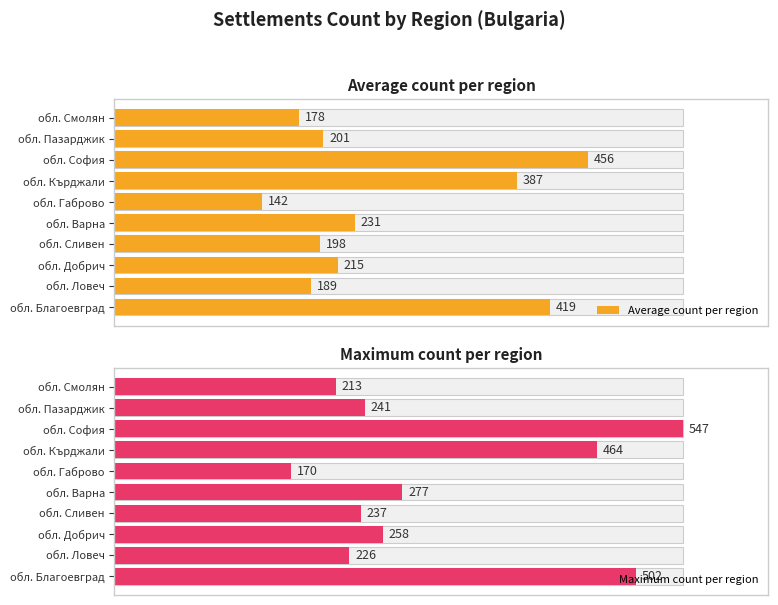

Rank the series at обл. Кърджали from lowest to highest value.

Average count per region, Maximum count per region